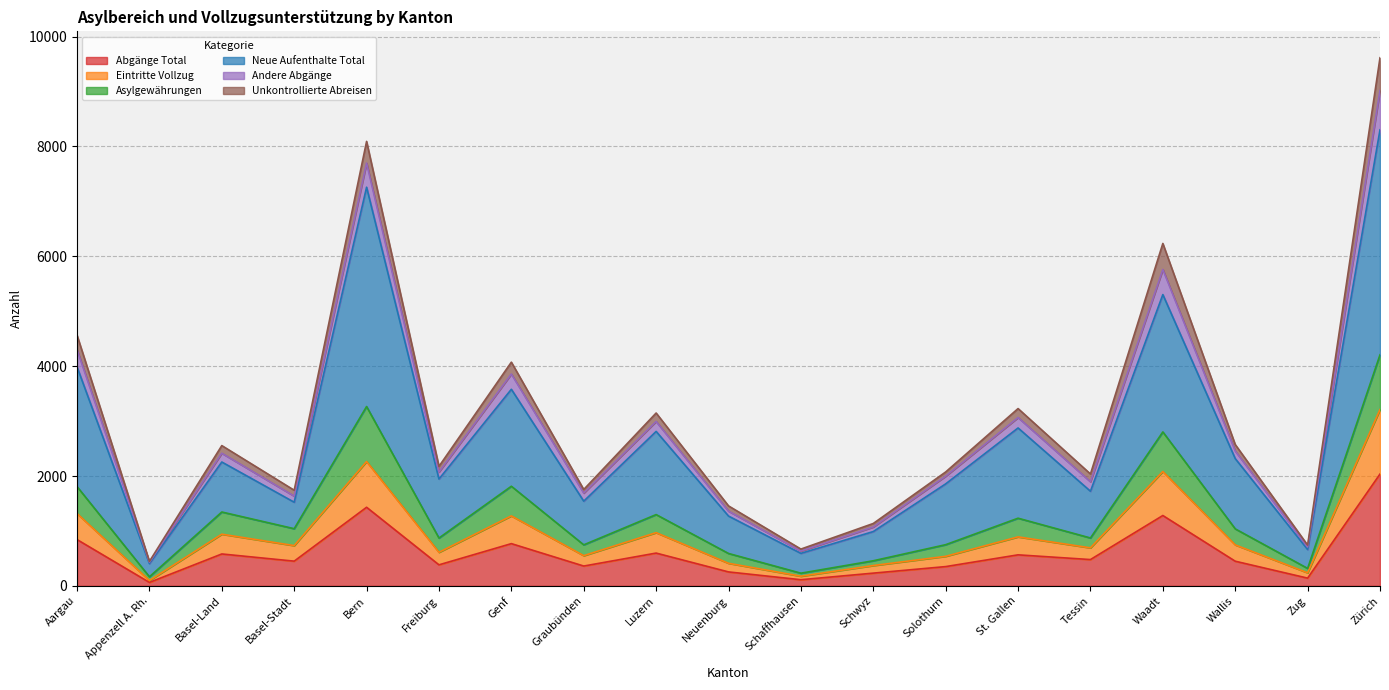

What is the difference between the second highest and second lowest values in the Abgänge Total series?

1319